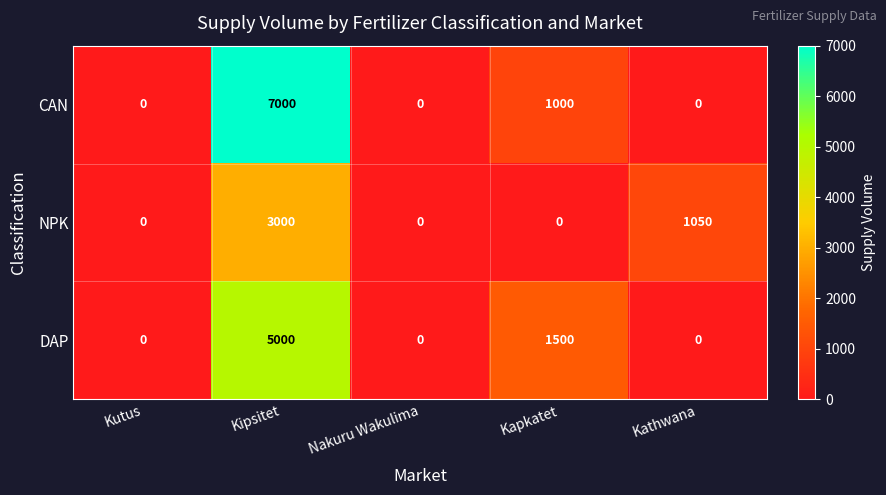

What is the sum of all DAP values?

6500